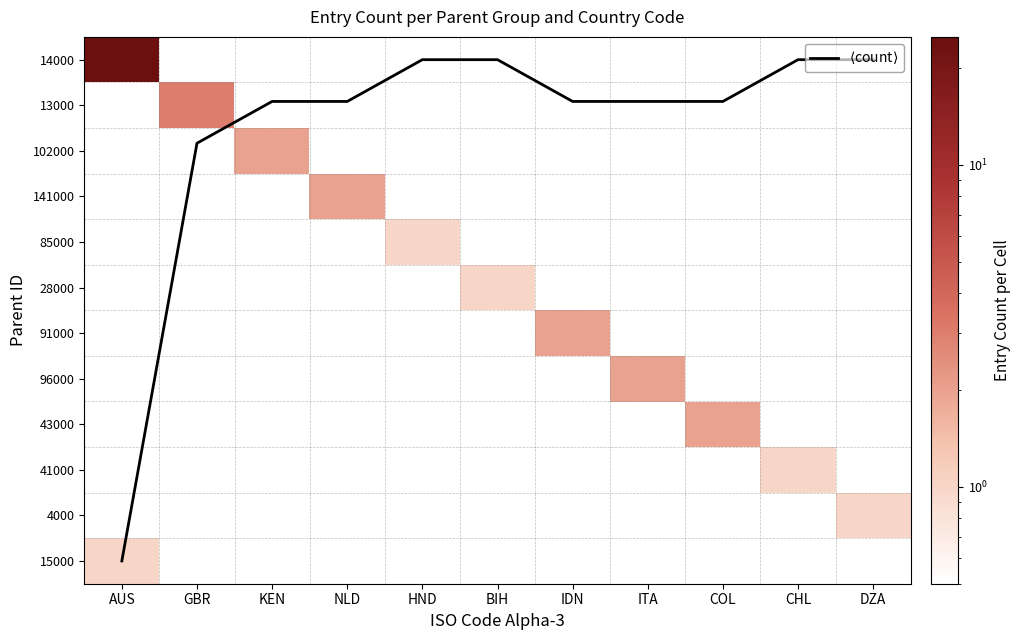

How many categories are shown in the chart?

11